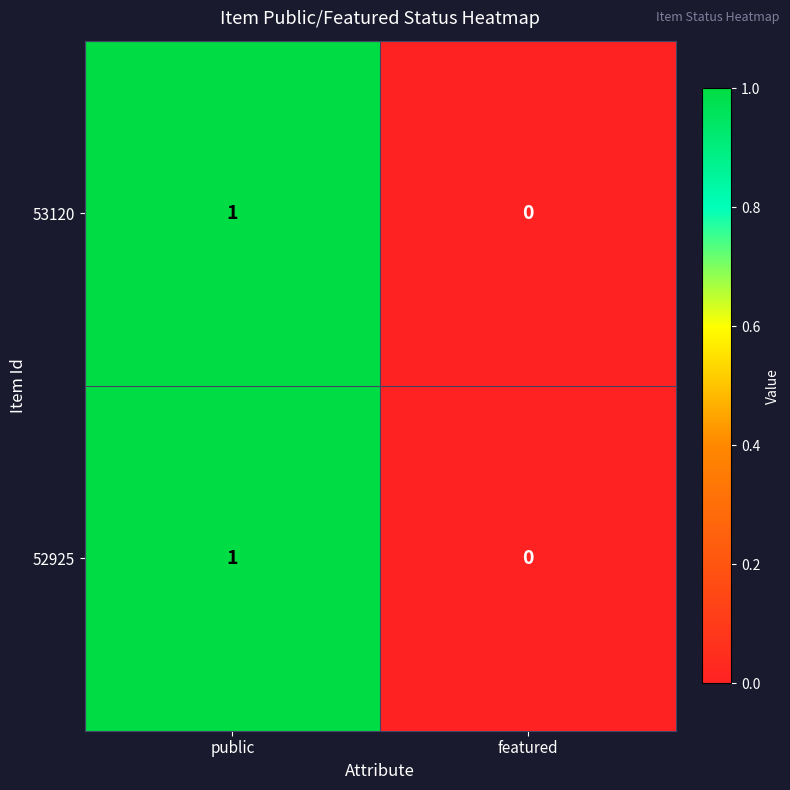

At which category is the sum across all series the highest?

public